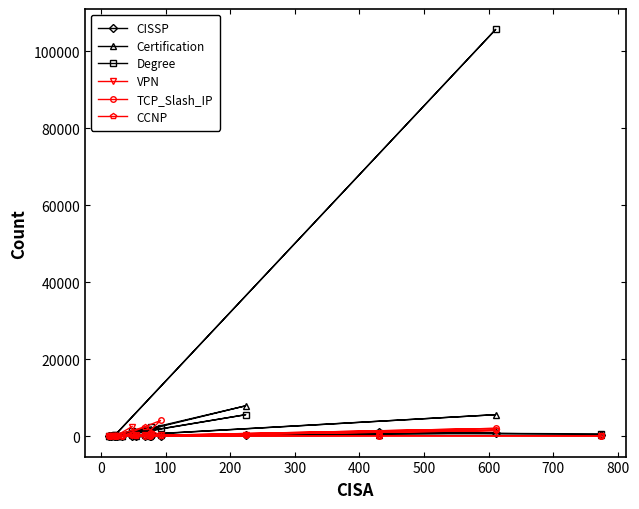

How many lines are shown in the chart?

6